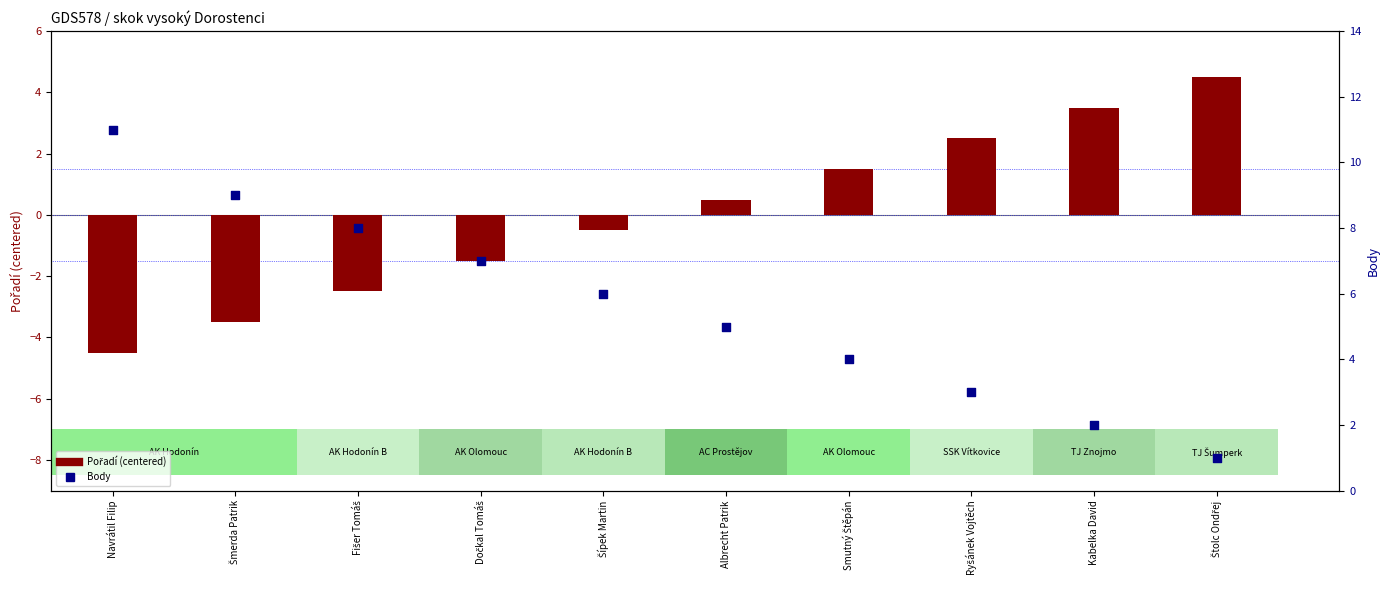

Which series contains the highest Y value?

Body